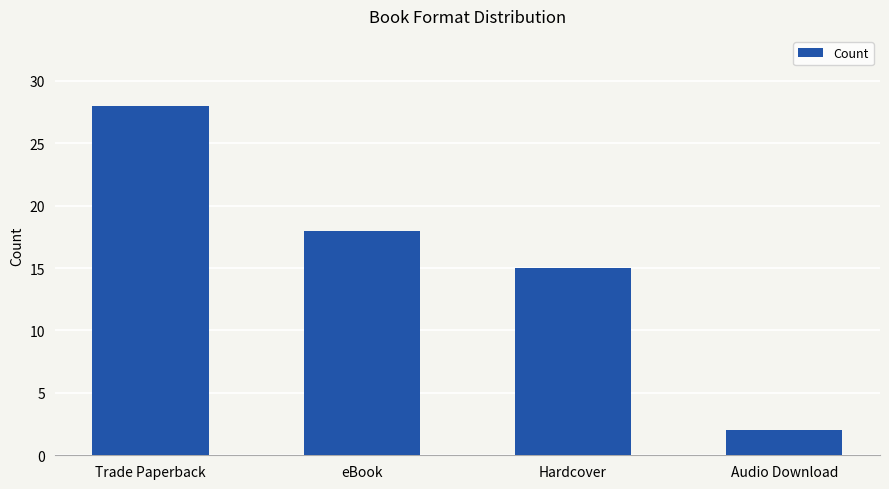

Reading left to right, what are all the values shown in this chart?

28	18	15	2